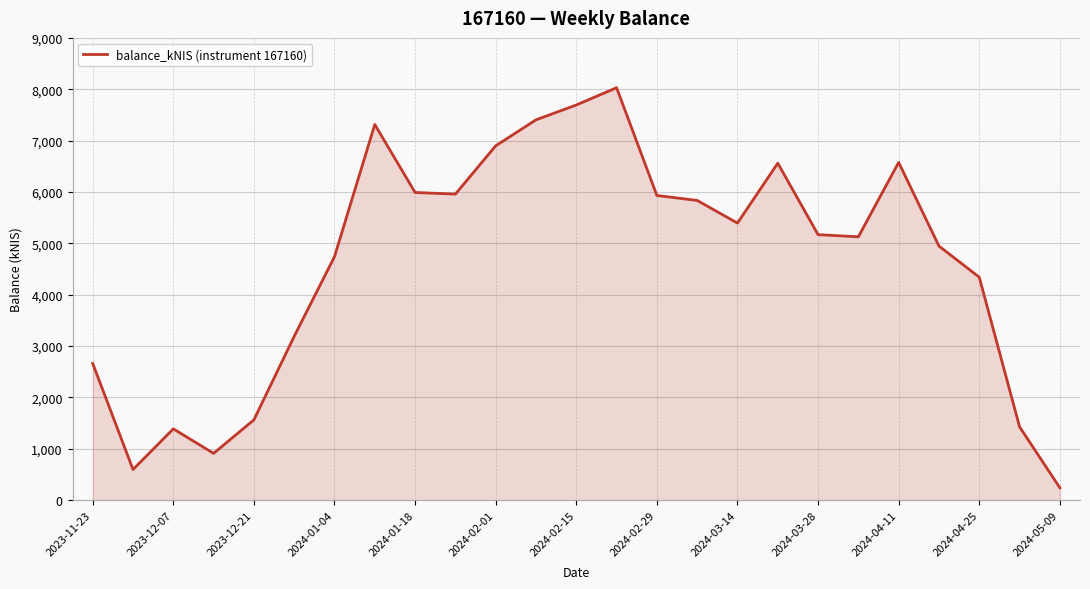

How many distinct data groups are displayed?

1